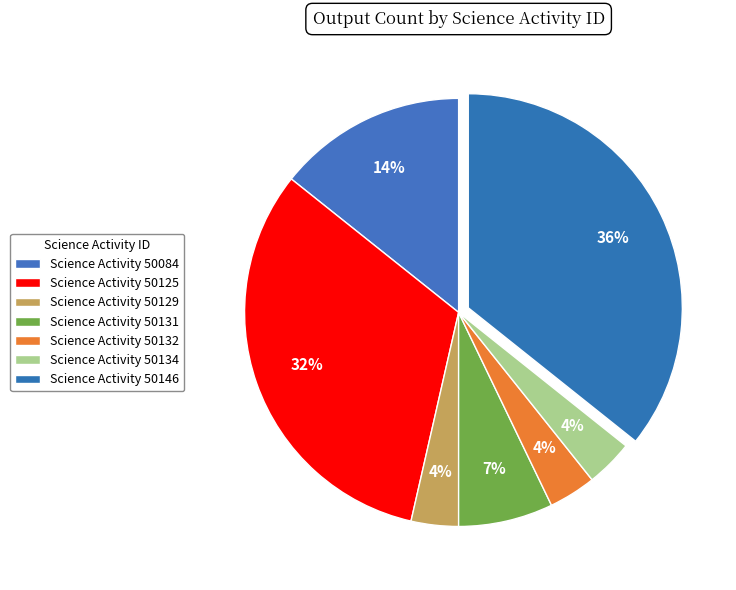

How many slices are in this pie chart?

7